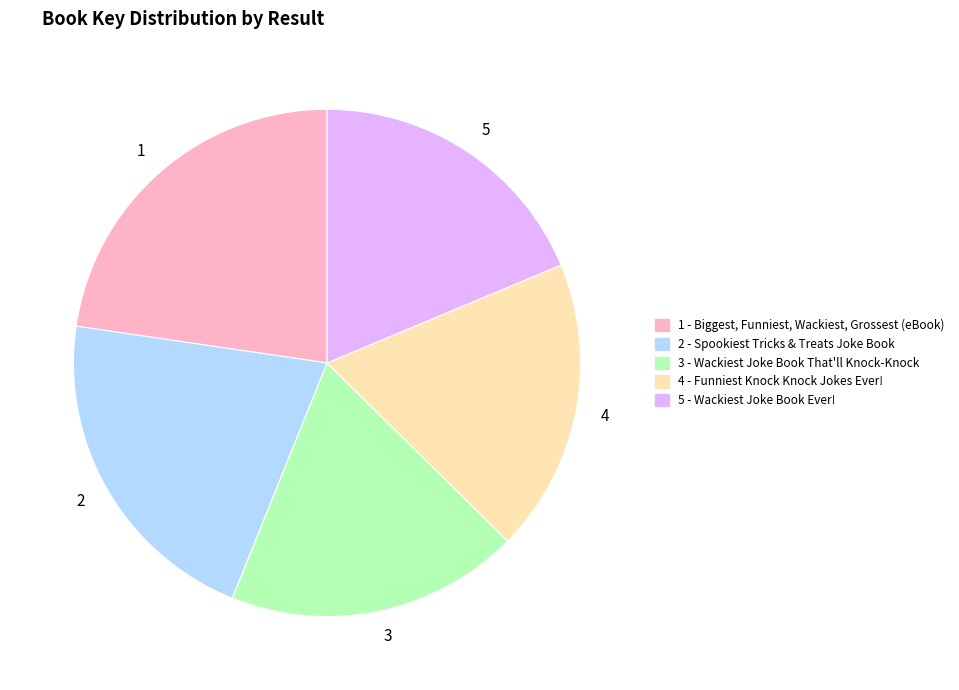

Does any single category account for the majority?

No